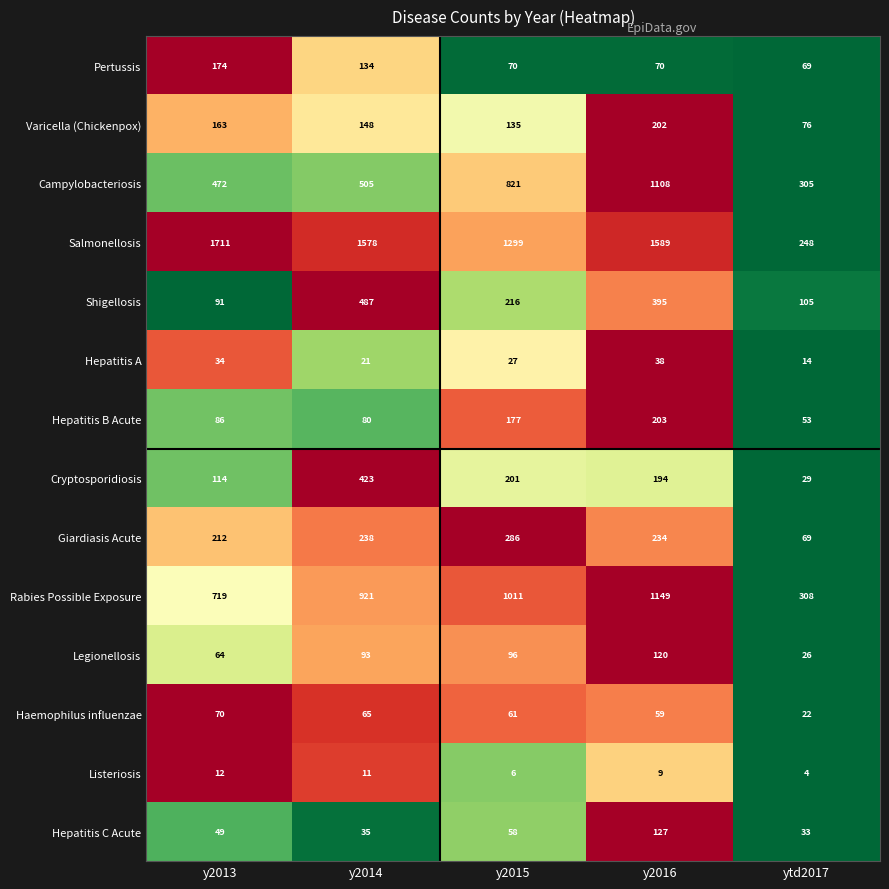

What is the total value across all series at y2015?

4464